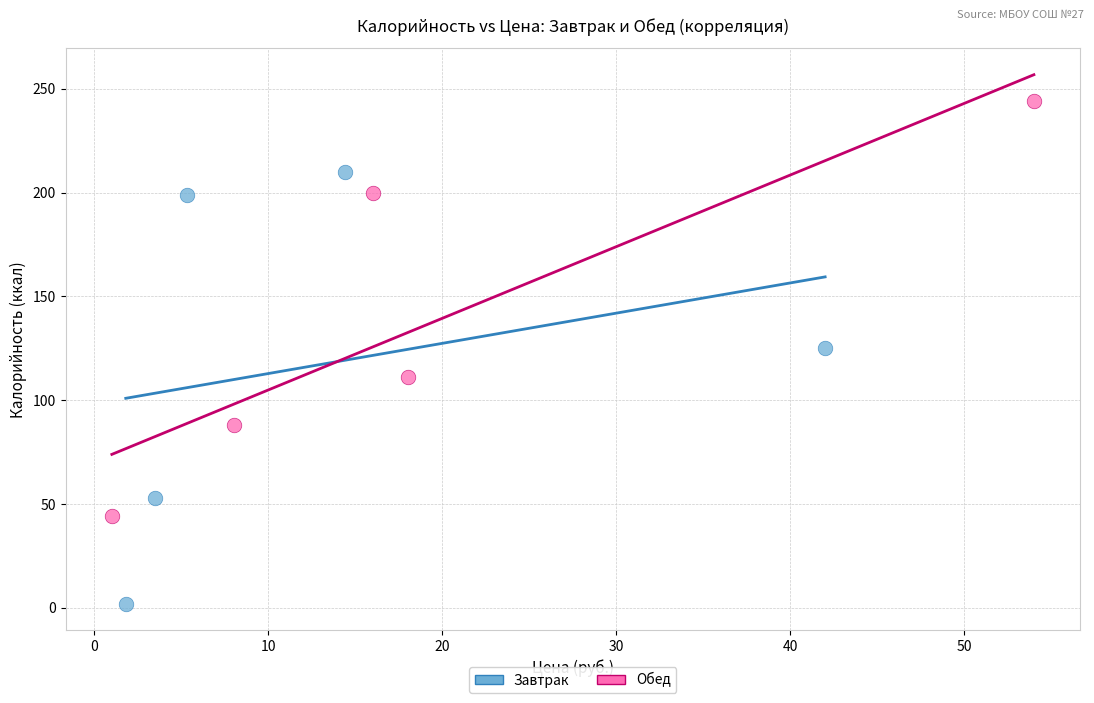

Which series contains the highest Y value?

Обед